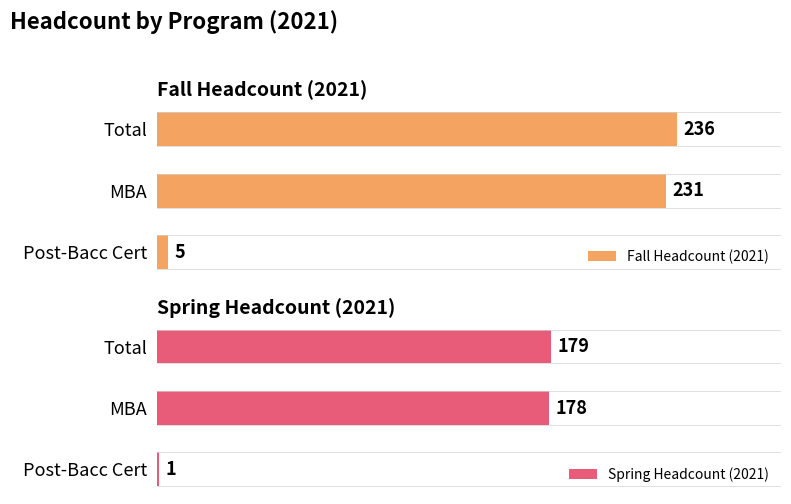

What is the maximum value for Spring Headcount (2021)?

179